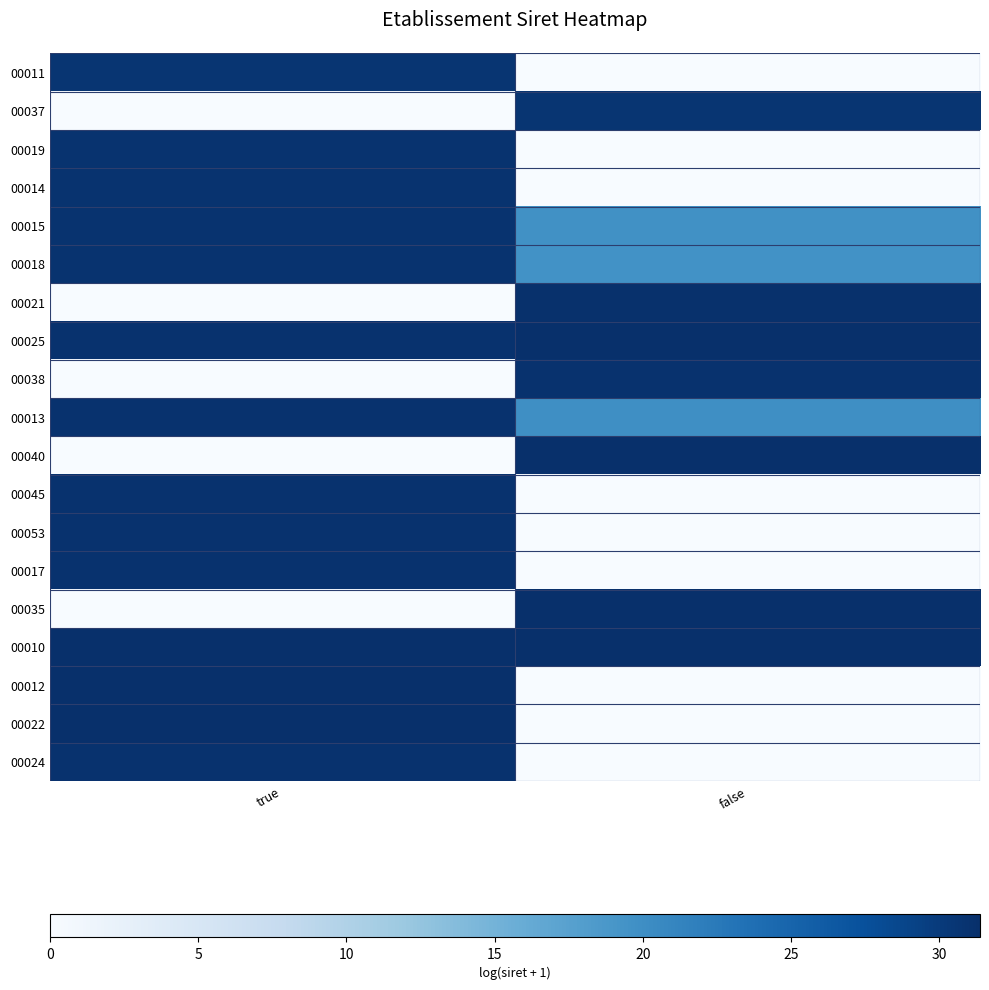

List the series in order of their peak value, lowest first.

00011, 00037, 00019, 00014, 00015, 00018, 00038, 00013, 00045, 00053, 00017, 00024, 00021, 00035, 00025, 00040, 00010, 00012, 00022